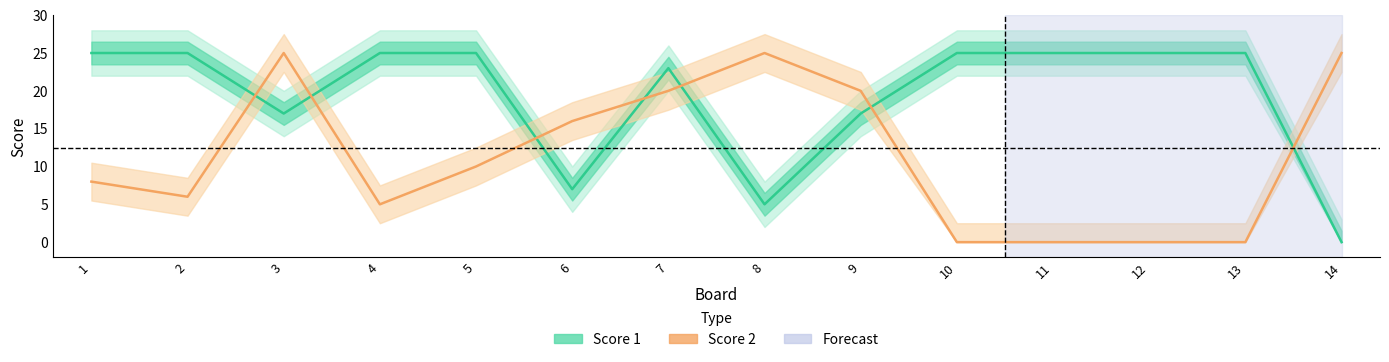

What is the total value across all series at 1?

33